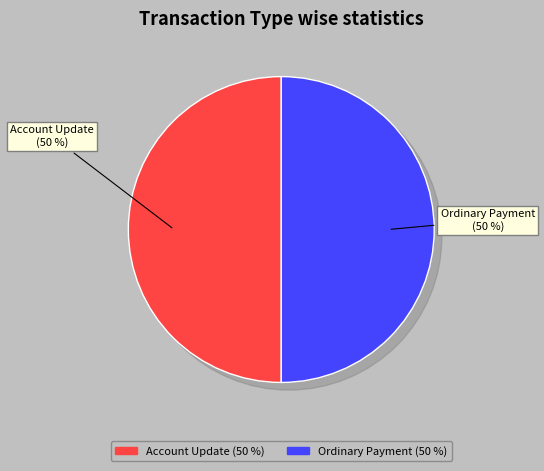

How many slices are in this pie chart?

2